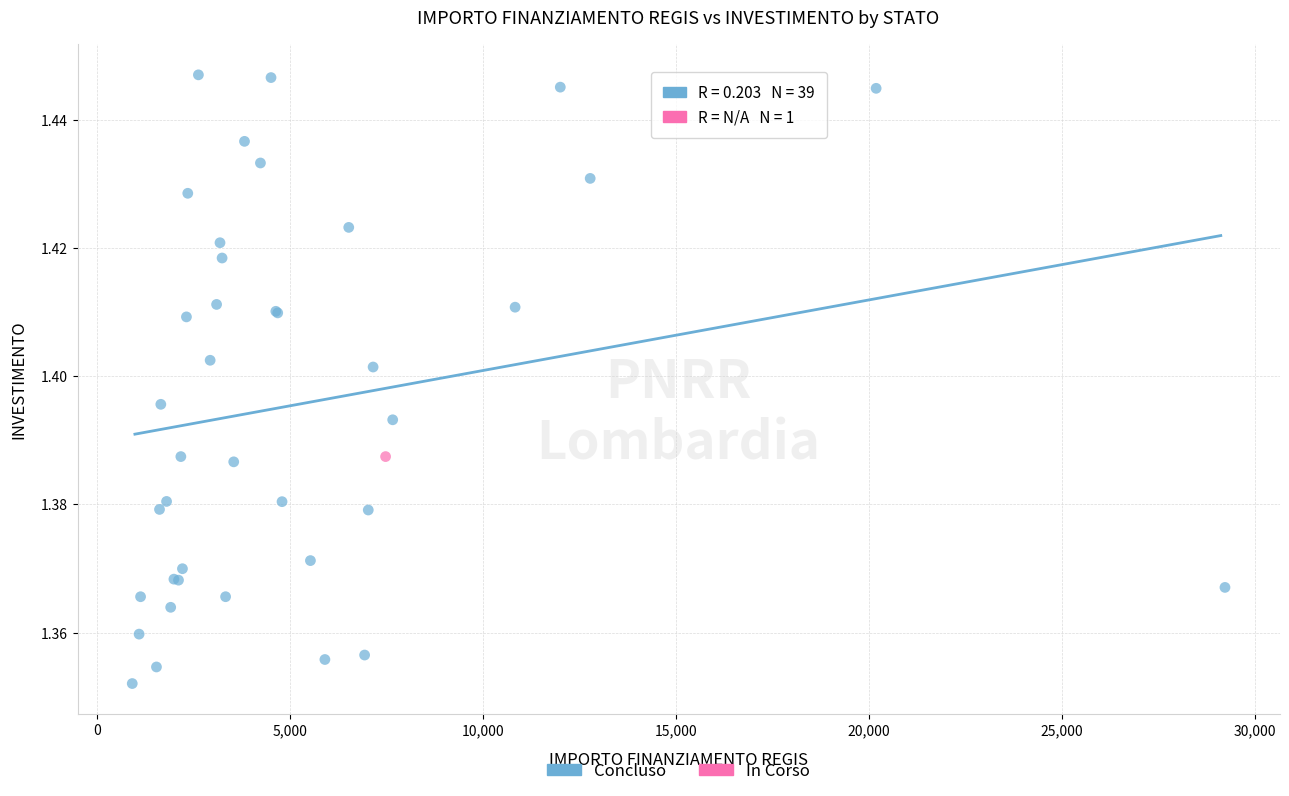

What are all the series names shown in the legend?

Concluso, In Corso